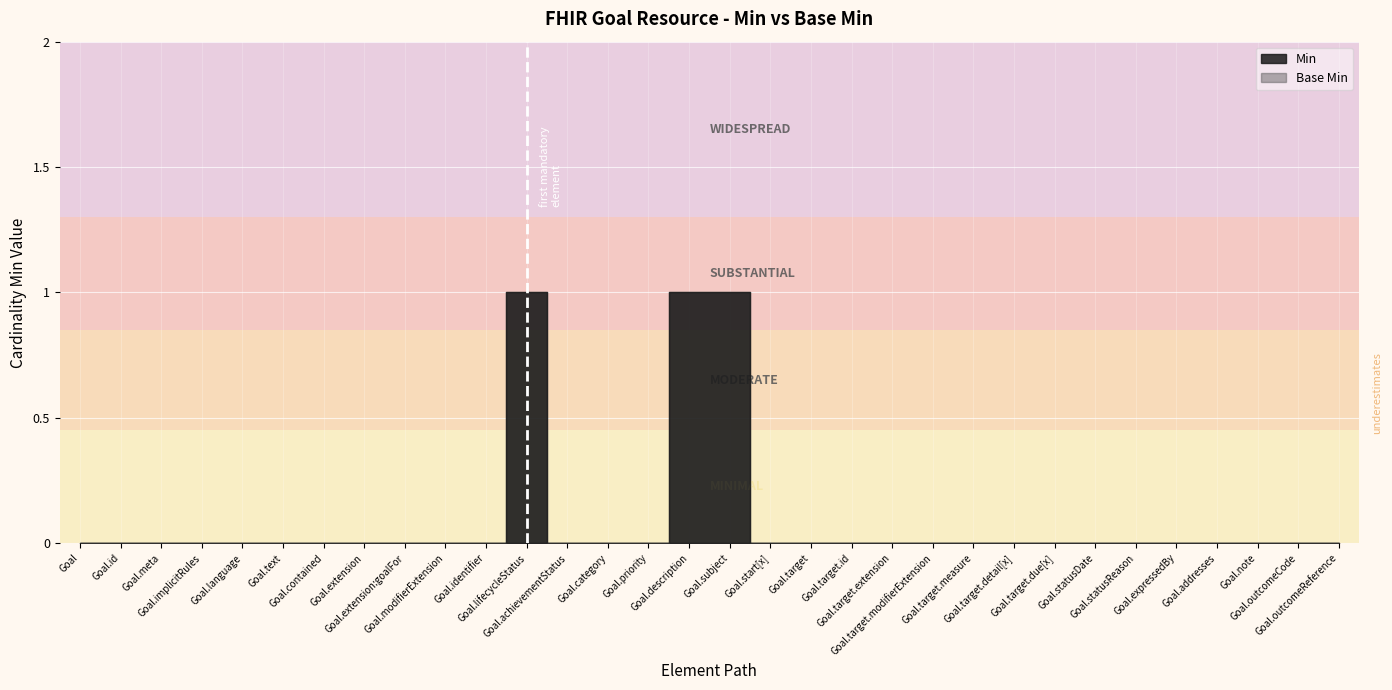

Rank the series by their maximum value, from highest to lowest.

Min, Base Min